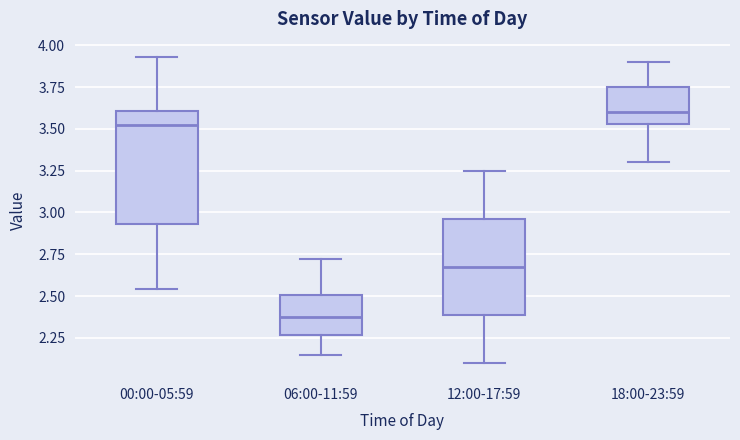

Reading left to right, read every box against the y-axis: the position of its median line, the range the box covers, and the ends of its whiskers. The values are not printed on the chart, so give them approximately, as read against the axis.

00:00-05:59: median 3.55, box 2.95 to 3.60, whiskers 2.55 to 3.95
06:00-11:59: median 2.40, box 2.25 to 2.50, whiskers 2.15 to 2.70
12:00-17:59: median 2.70, box 2.40 to 2.95, whiskers 2.10 to 3.25
18:00-23:59: median 3.60, box 3.55 to 3.75, whiskers 3.30 to 3.90